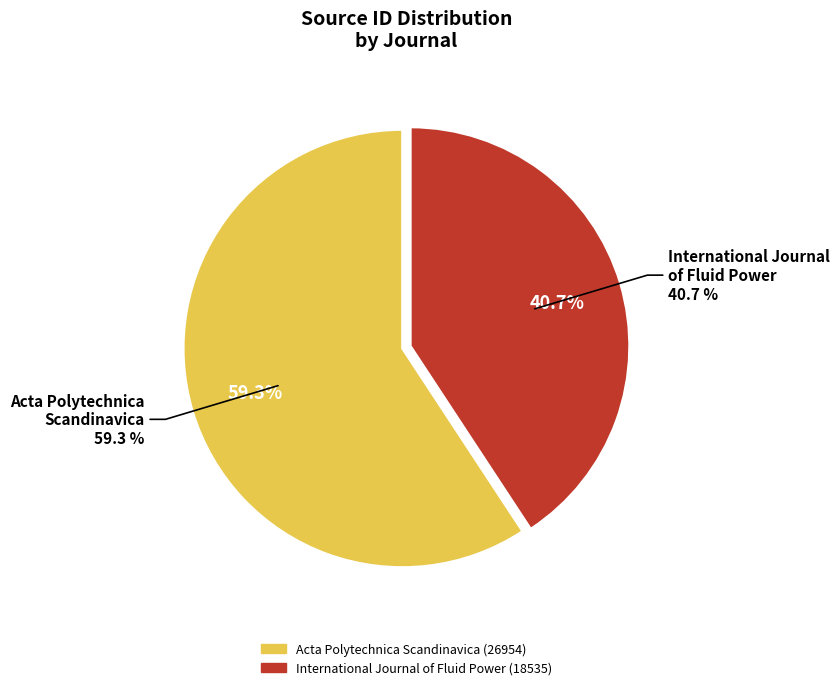

Combined, do International Journal of Fluid Power and Acta Polytechnica Scandinavica account for over 50%?

Yes